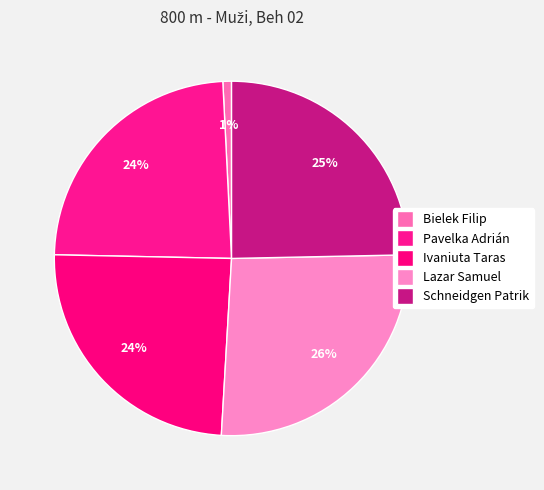

Is there a majority slice in this chart?

No